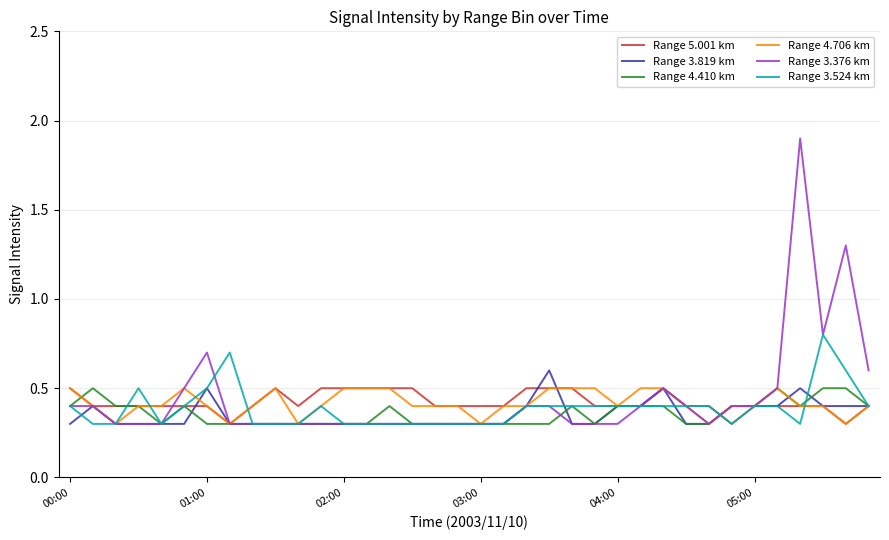

What is the minimum value shown in the chart?

0.3